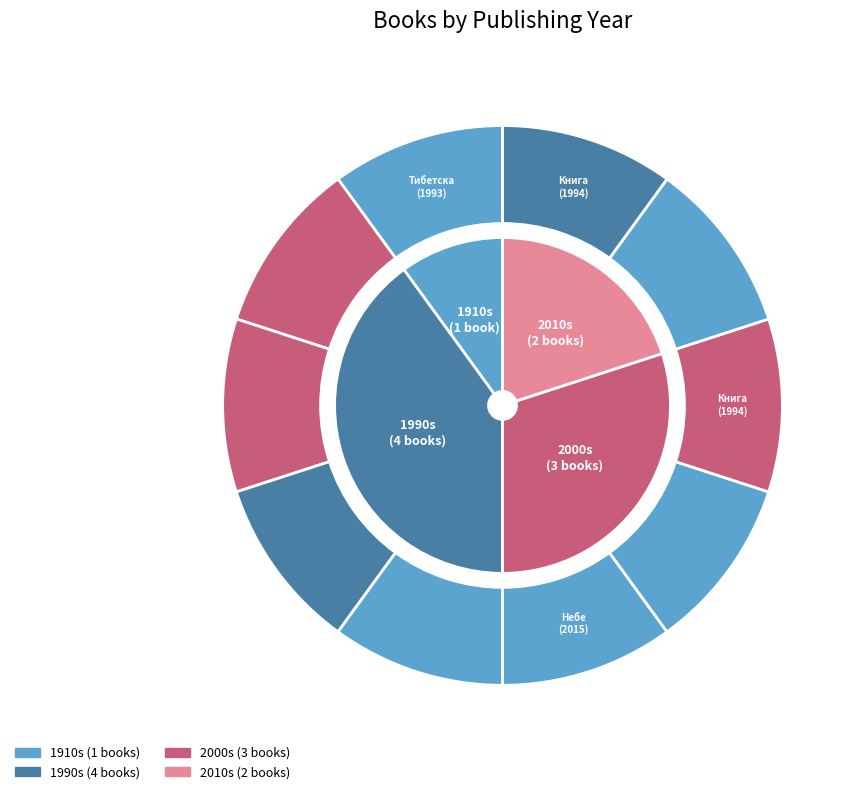

True or false: Невидимите помощници accounts for 1% of the total.

False